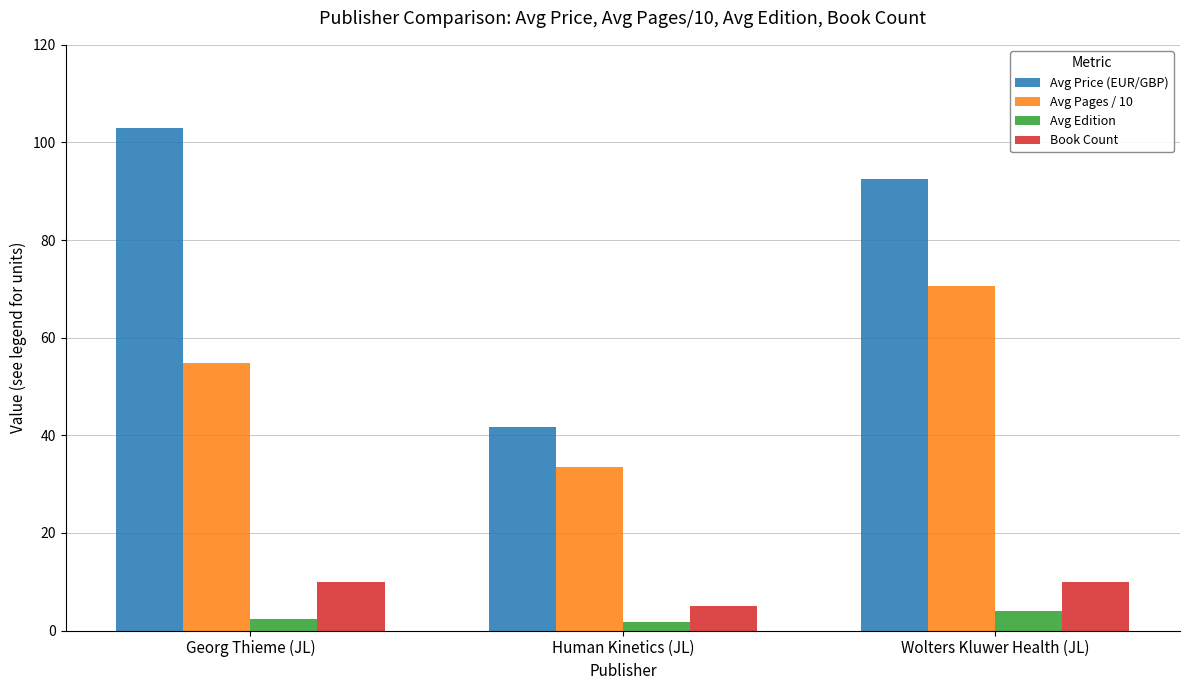

The value of Book Count at Wolters Kluwer Health (JL) is 5.4. True or false?

False